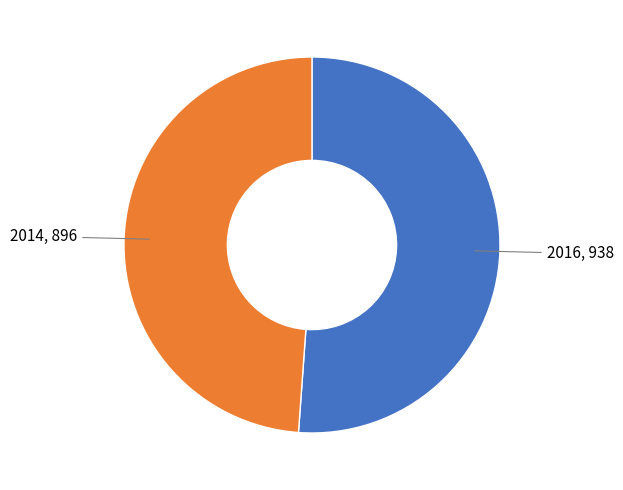

The 2014 slice represents 49% of the pie. True or false?

True